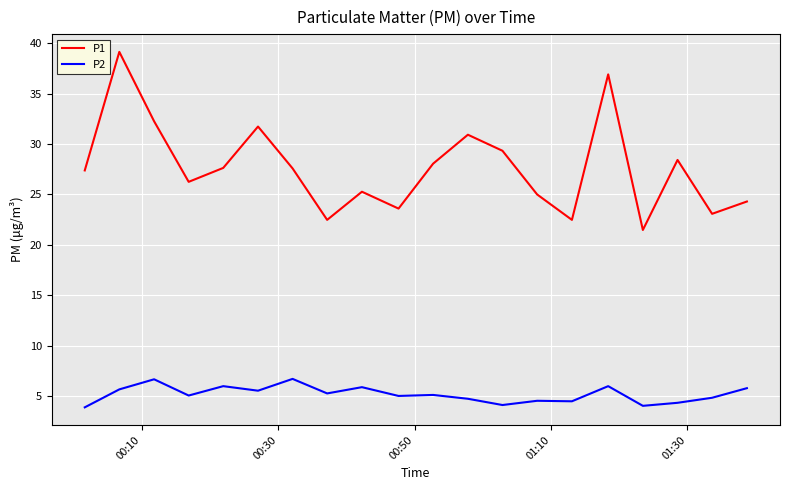

True or false: P1 and P2 intersect in this chart.

False